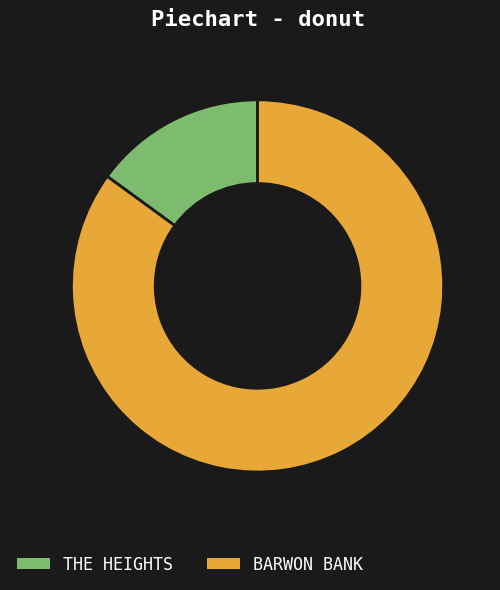

Is there any slice that represents more than half of the pie?

Yes